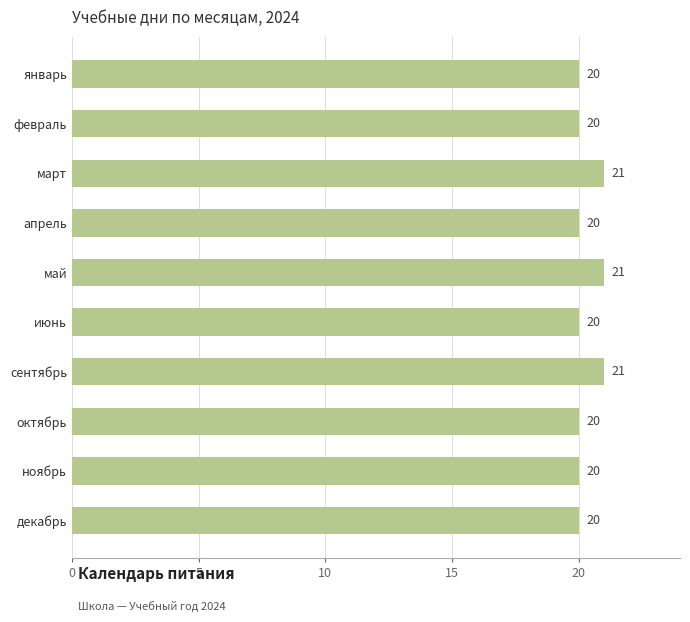

What position from the bottom is ноябрь?

2